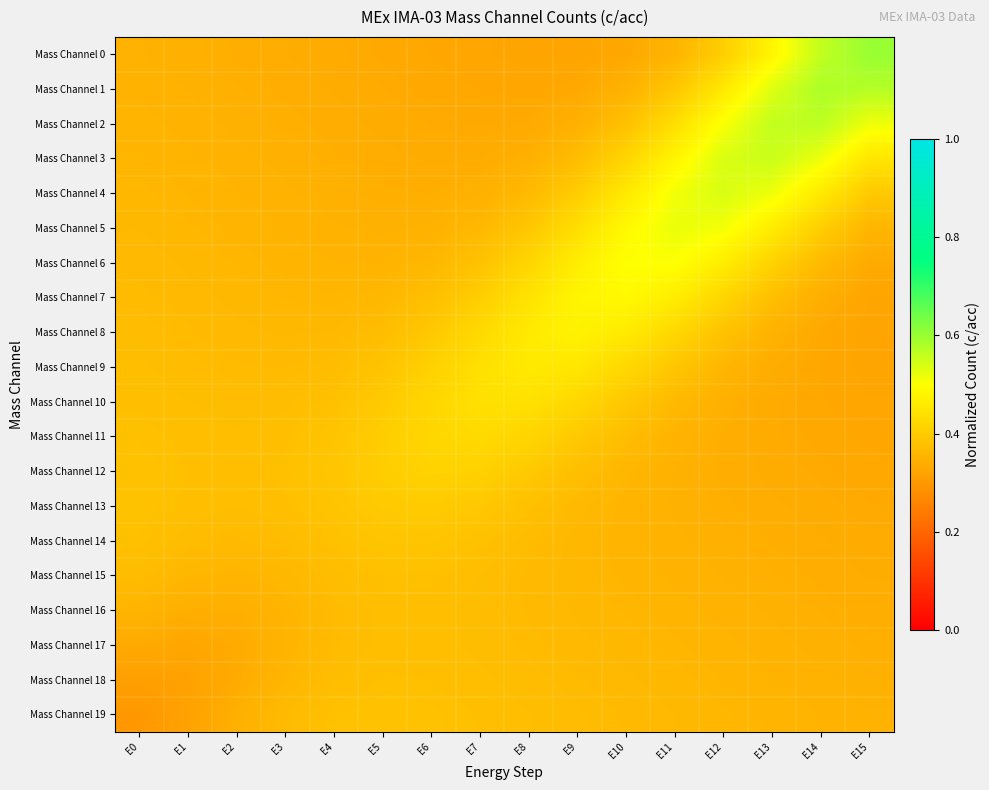

Count the number of categories in the chart.

16